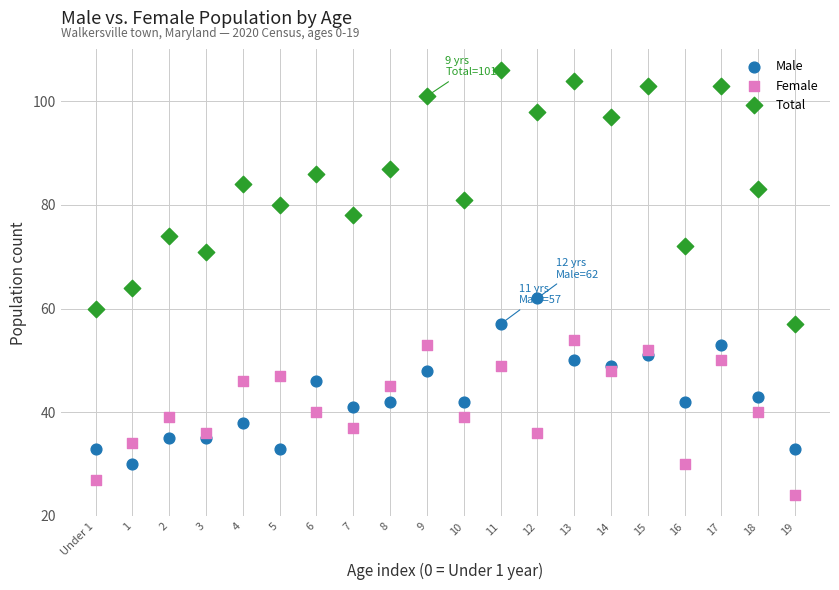

What are all the series names shown in the legend?

Male, Female, Total